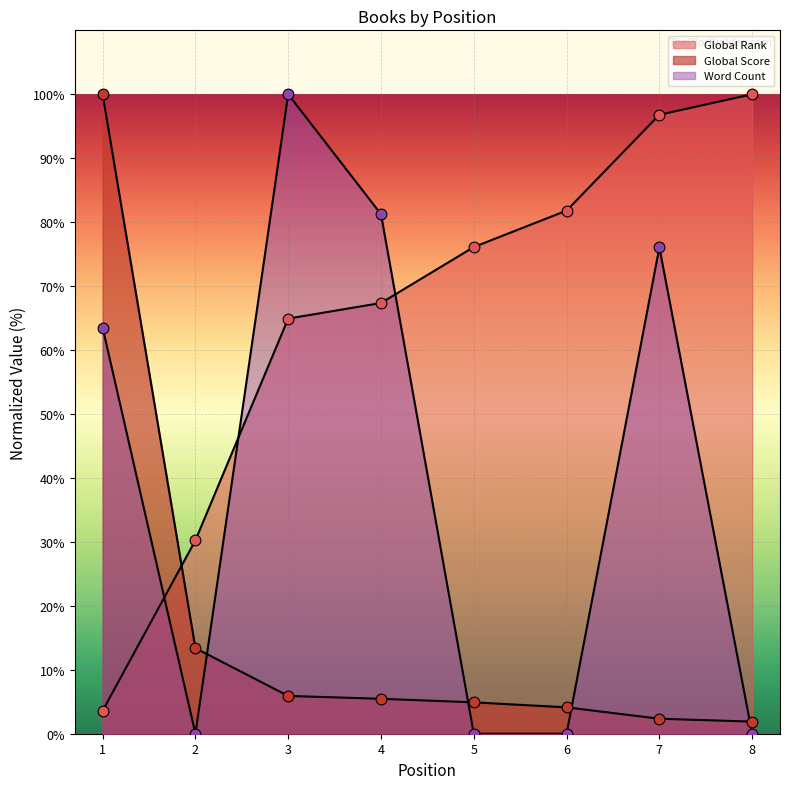

Which series reaches the minimum Y coordinate?

Word Count